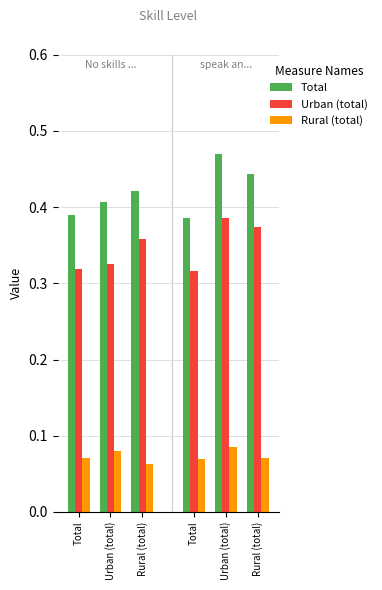

True or false: Total has a value of 0.4 at Rural (total).

True